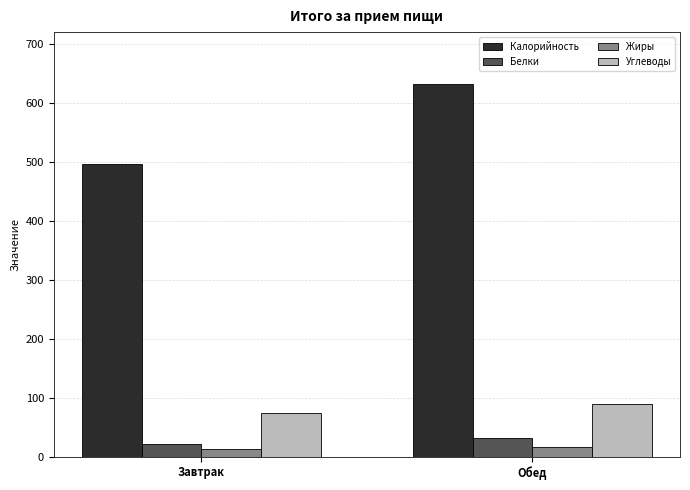

What is the approximate value of Калорийность at Завтрак?

496.4